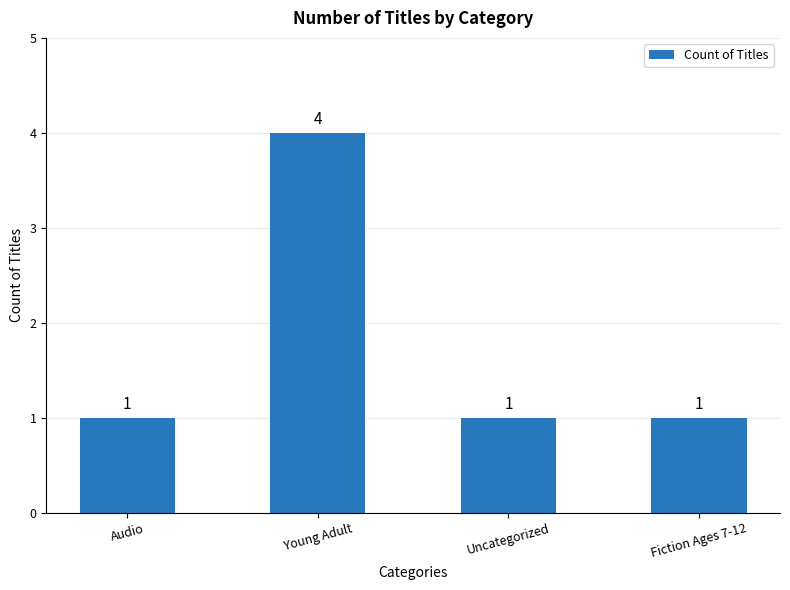

What is the maximum value shown in the chart?

4